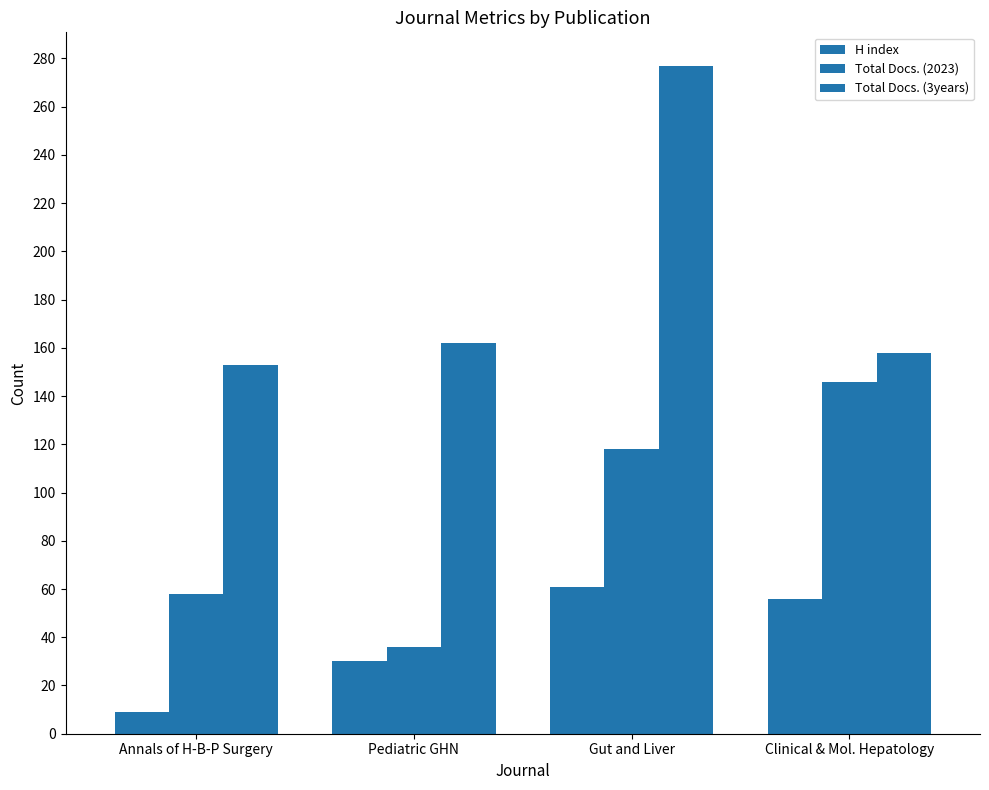

Reading left to right, list all the values displayed in this chart.

H index: 9	30	61	56
Total Docs. (2023): 58	36	118	146
Total Docs. (3years): 153	162	277	158